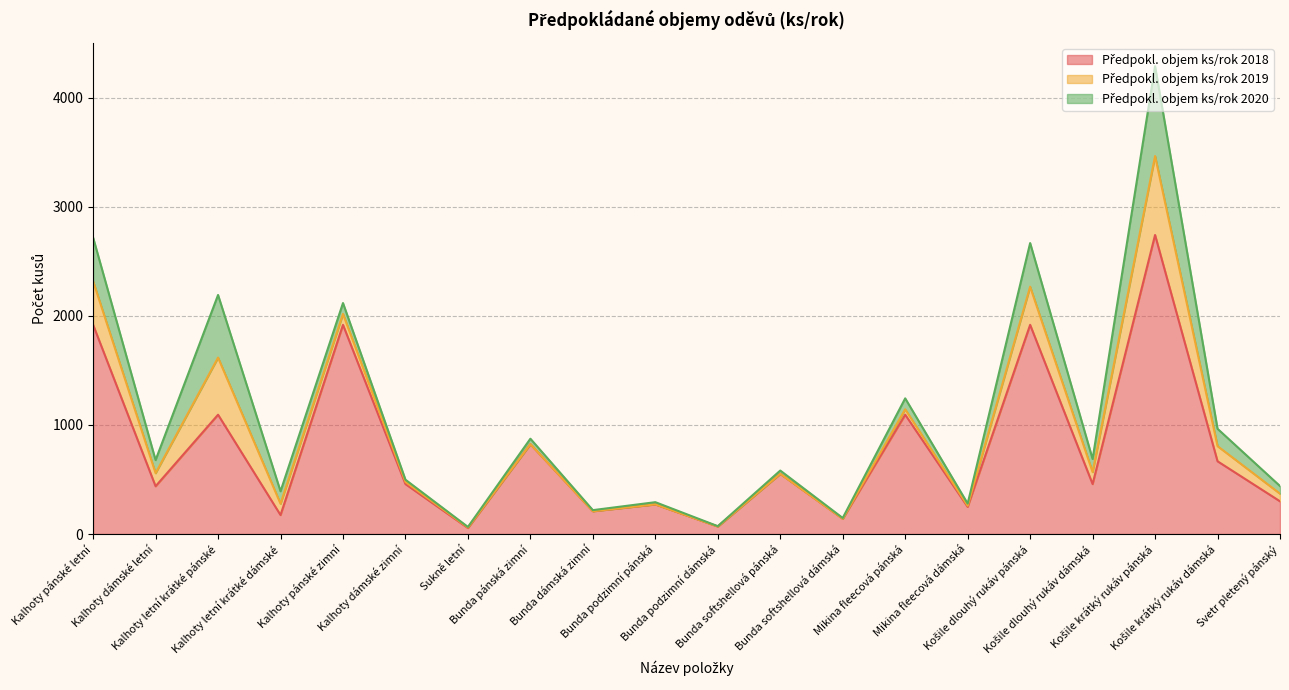

Reading left to right, transcribe all the data shown in this chart.

Předpokl. objem ks/rok 2018: Kalhoty pánské letní=1918	Kalhoty dámské letní=438	Kalhoty letní krátké pánské=1094	Kalhoty letní krátké dámské=174	Kalhoty pánské zimní=1918	Kalhoty dámské zimní=458	Sukně letní=55	Bunda pánská zimní=824	Bunda dámská zimní=209	Bunda podzimní pánská=272	Bunda podzimní dámská=69	Bunda softshellová pánská=552	Bunda softshellová dámská=140	Mikina fleecová pánská=1094	Mikina fleecová dámská=249	Košile dlouhý rukáv pánská=1918	Košile dlouhý rukáv dámská=458	Košile krátký rukáv pánská=2742	Košile krátký rukáv dámská=667	Svetr pletený pánský=300
Předpokl. objem ks/rok 2019: Kalhoty pánské letní=400	Kalhoty dámské letní=120	Kalhoty letní krátké pánské=524	Kalhoty letní krátké dámské=104	Kalhoty pánské zimní=100	Kalhoty dámské zimní=20	Sukně letní=5	Bunda pánská zimní=0	Bunda dámská zimní=0	Bunda podzimní pánská=0	Bunda podzimní dámská=0	Bunda softshellová pánská=0	Bunda softshellová dámská=0	Mikina fleecová pánská=50	Mikina fleecová dámská=10	Košile dlouhý rukáv pánská=350	Košile dlouhý rukáv dámská=110	Košile krátký rukáv pánská=724	Košile krátký rukáv dámská=139	Svetr pletený pánský=70
Předpokl. objem ks/rok 2020: Kalhoty pánské letní=400	Kalhoty dámské letní=120	Kalhoty letní krátké pánské=574	Kalhoty letní krátké dámské=114	Kalhoty pánské zimní=100	Kalhoty dámské zimní=20	Sukně letní=5	Bunda pánská zimní=50	Bunda dámská zimní=10	Bunda podzimní pánská=20	Bunda podzimní dámská=3	Bunda softshellová pánská=30	Bunda softshellová dámská=7	Mikina fleecová pánská=100	Mikina fleecová dámská=20	Košile dlouhý rukáv pánská=400	Košile dlouhý rukáv dámská=120	Košile krátký rukáv pánská=824	Košile krátký rukáv dámská=159	Svetr pletený pánský=70